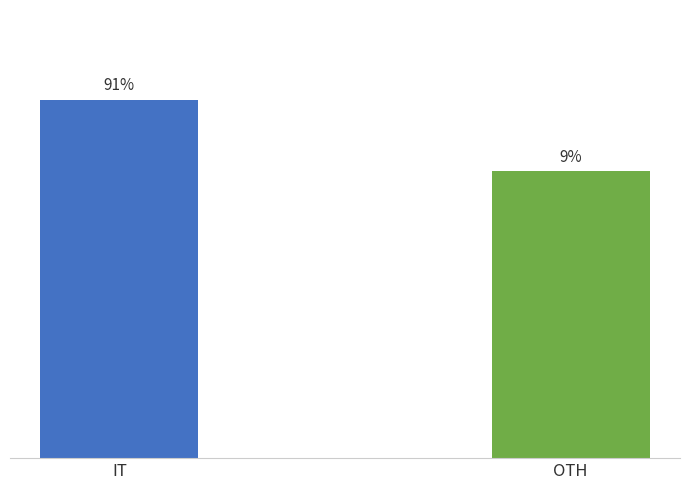

What is the label of the 1st bar from the left?

IT